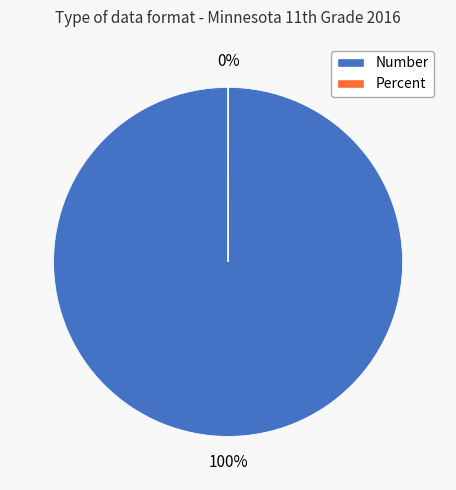

True or false: Percent accounts for 0% of the total.

True